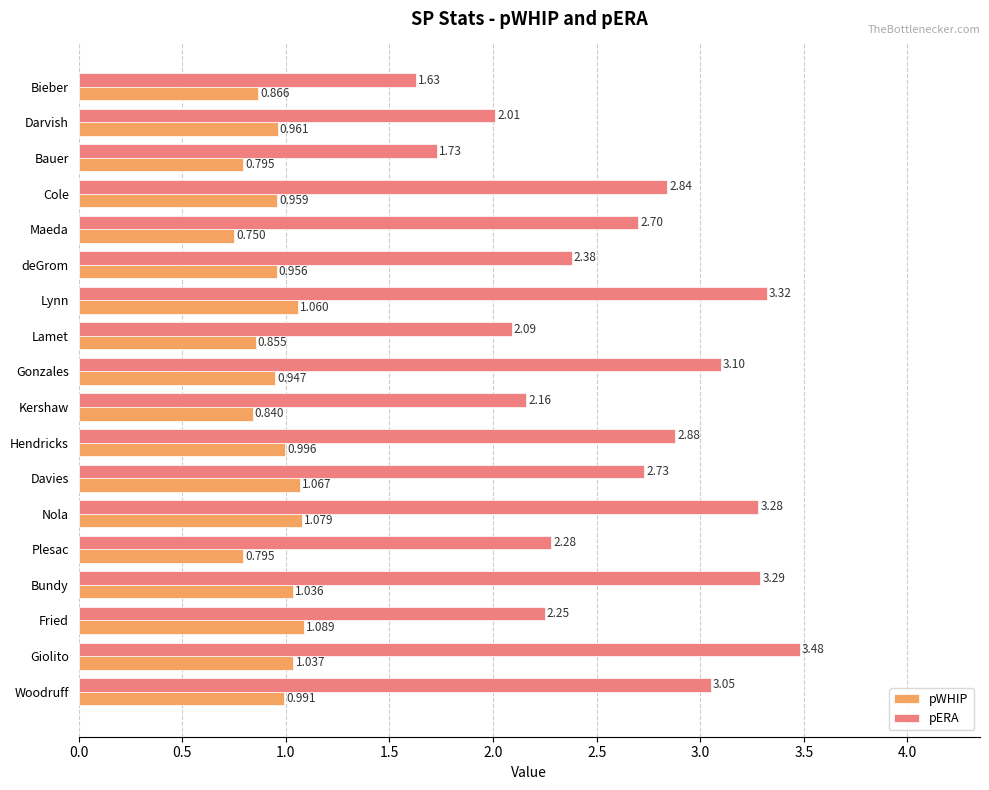

Between Maeda and Davies, which series saw the biggest shift?

pWHIP